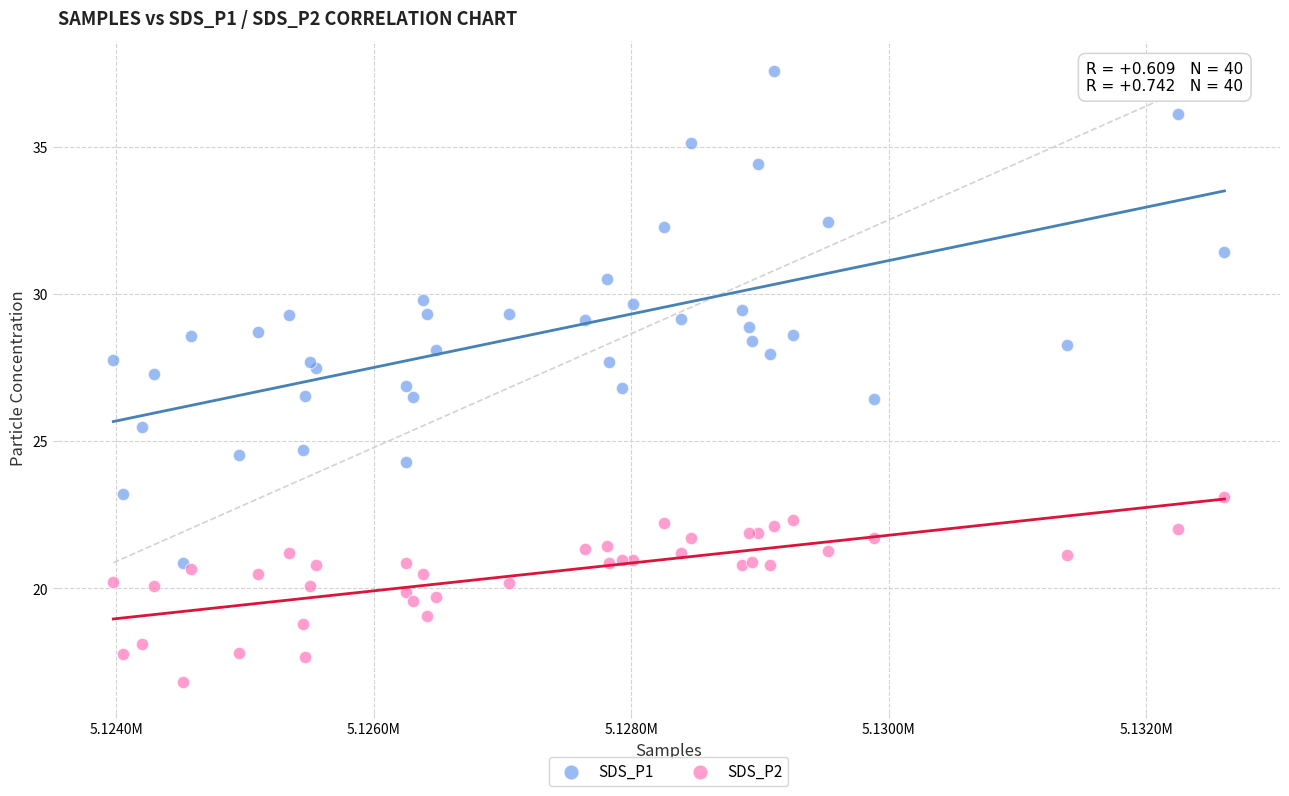

Which series contains the lowest Y value?

SDS_P2